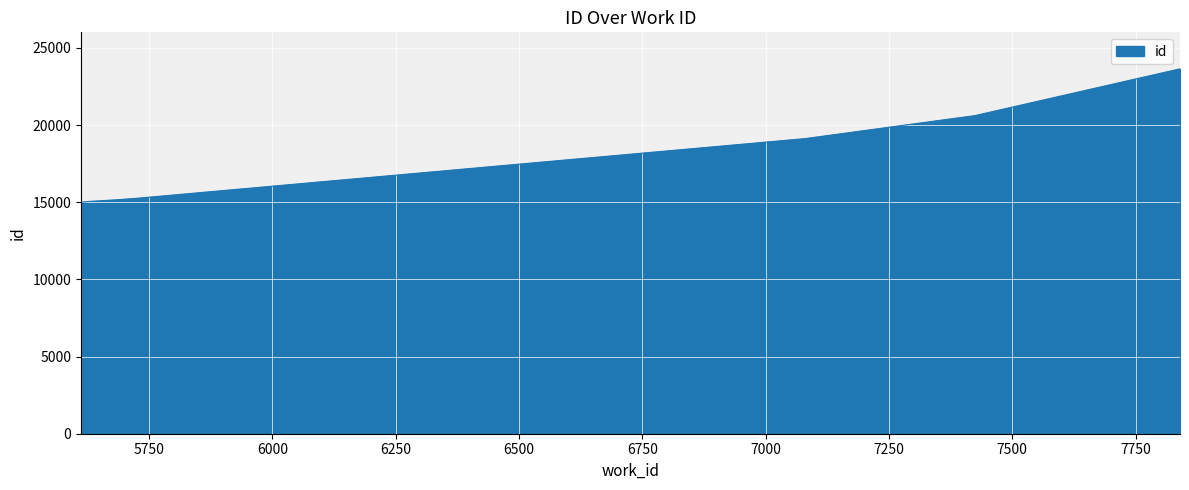

What is the maximum value shown in the chart?

23646